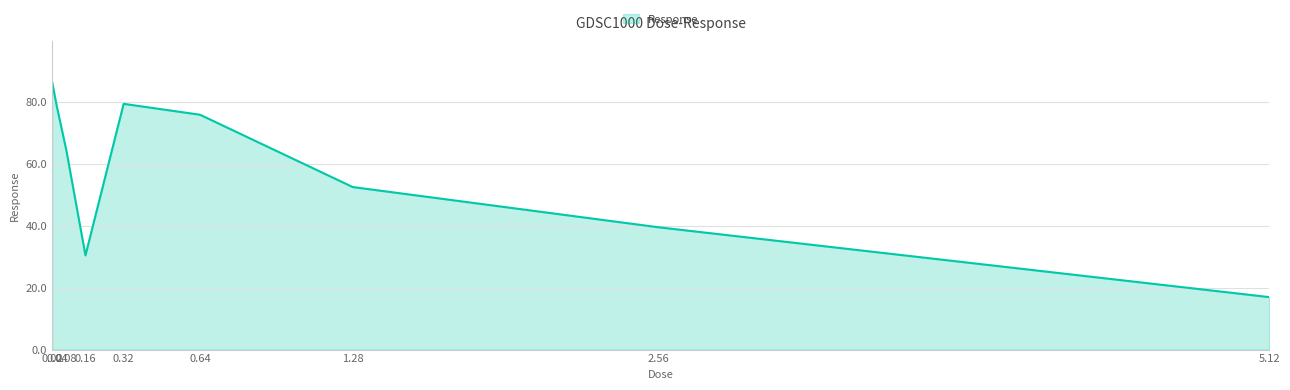

How many categories are shown in the chart?

9